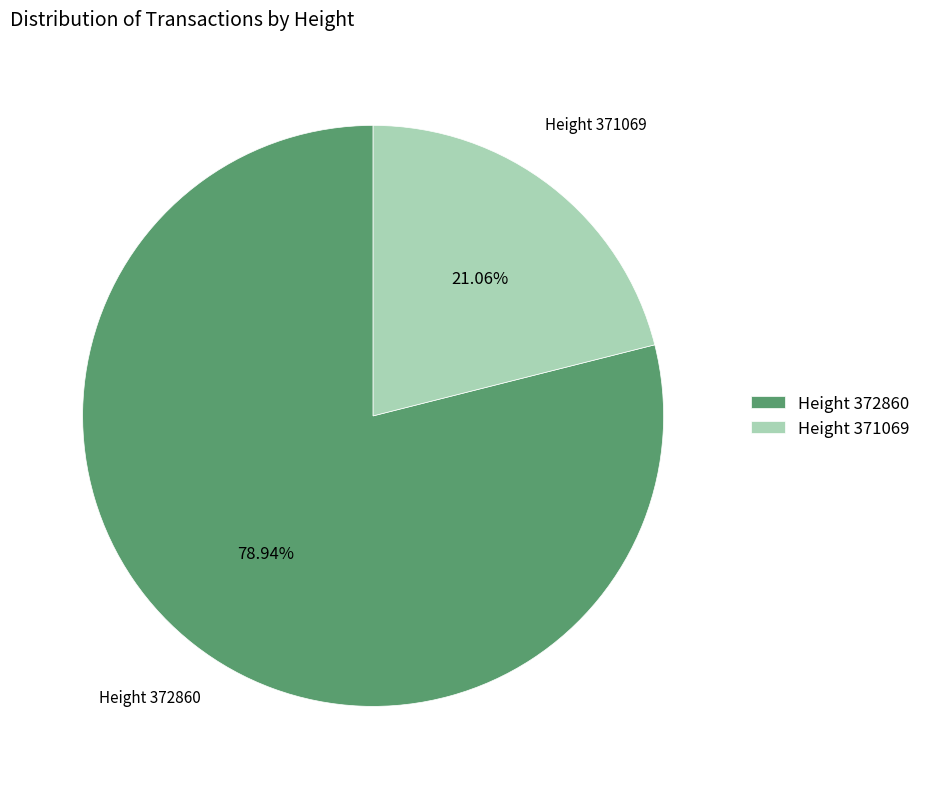

Rank the categories by value from highest to lowest.

Height 372860, Height 371069